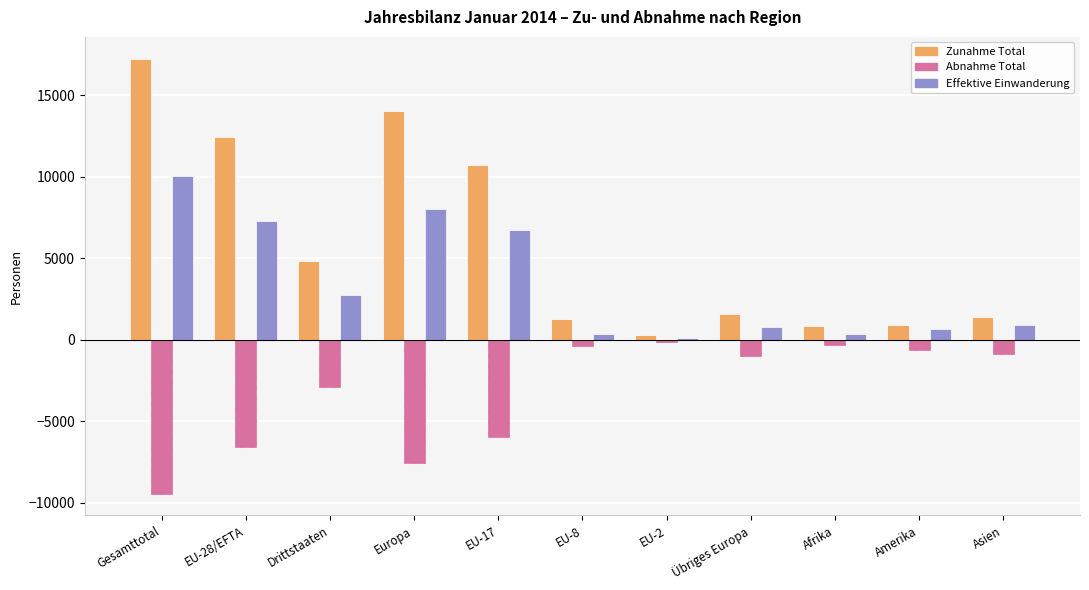

How many bars are there in total?

33